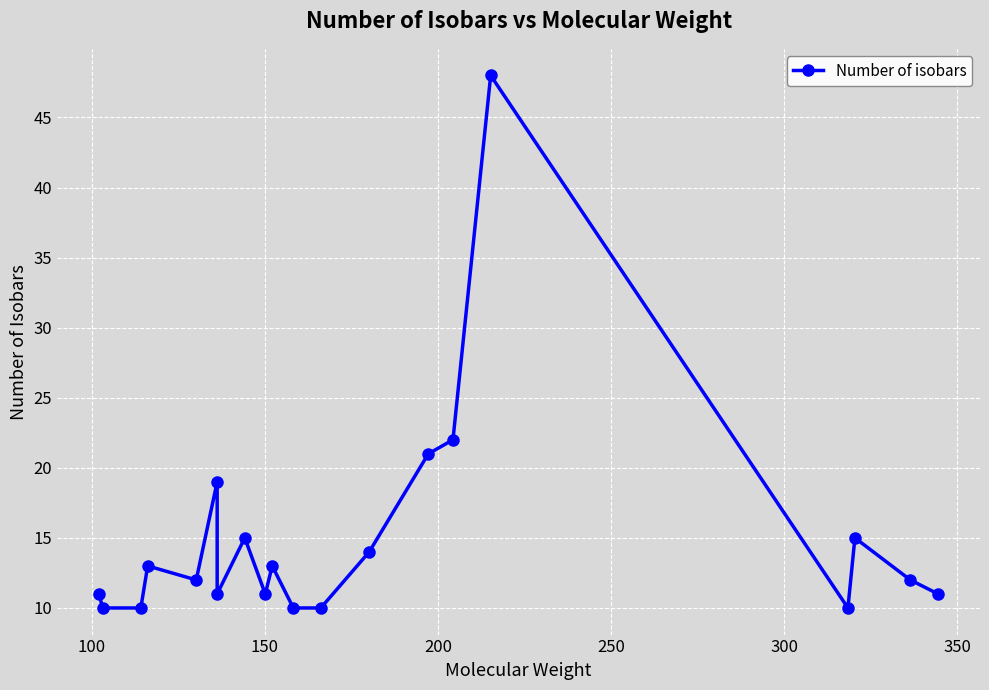

What is the greatest value displayed?

48